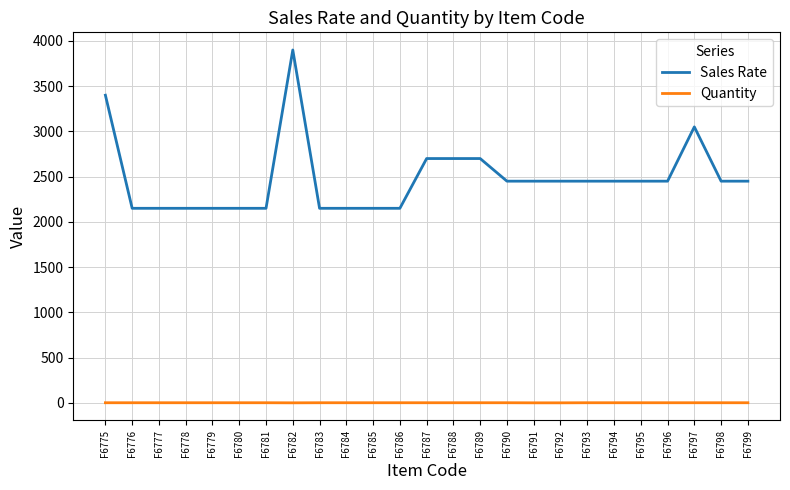

Count the Quantity values in the range 1 to 2.

22